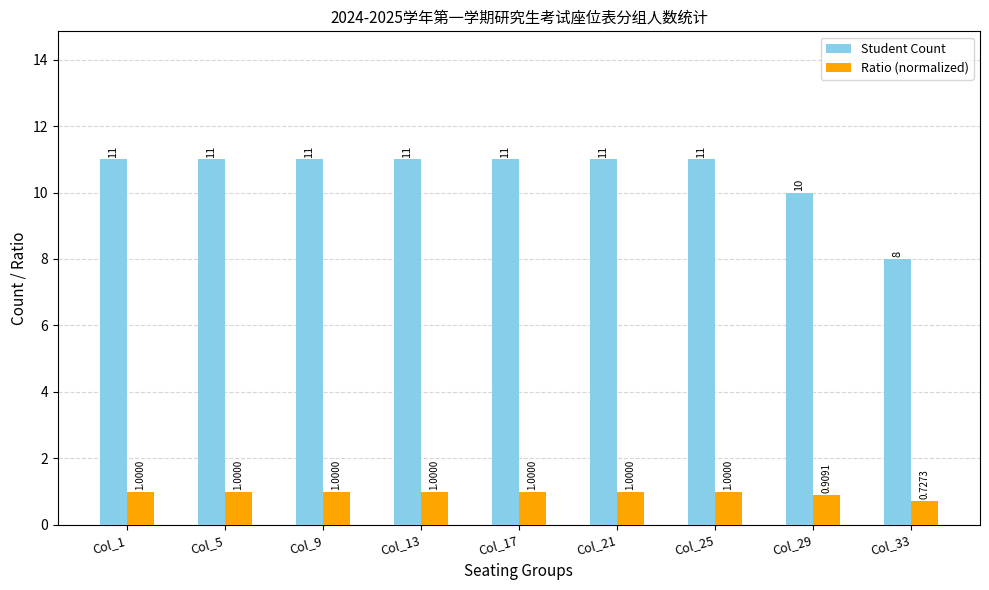

What is the average value of the Ratio (normalized) series?

1.0